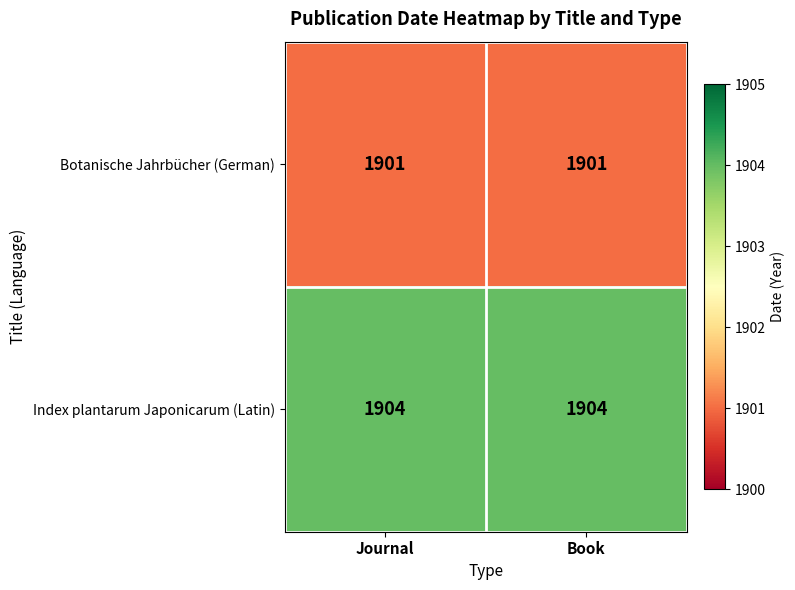

The value of Botanische Jahrbücher (German) at Book is 580. True or false?

False